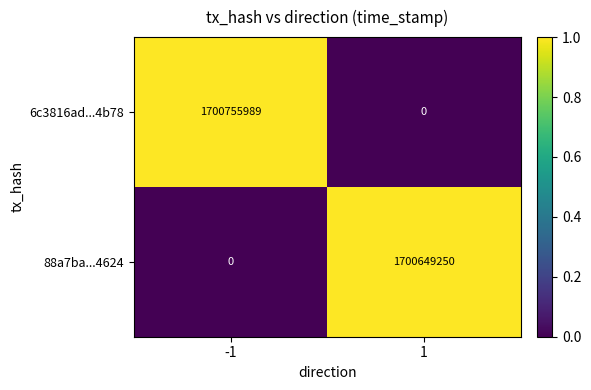

True or false: 88a7ba...4624 has a value of 548983111 at 1.

False